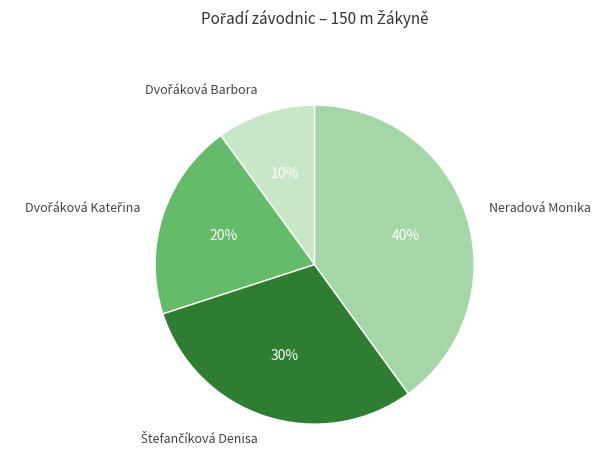

To the nearest percent, what is the difference between the largest and smallest slice percentages?

30%